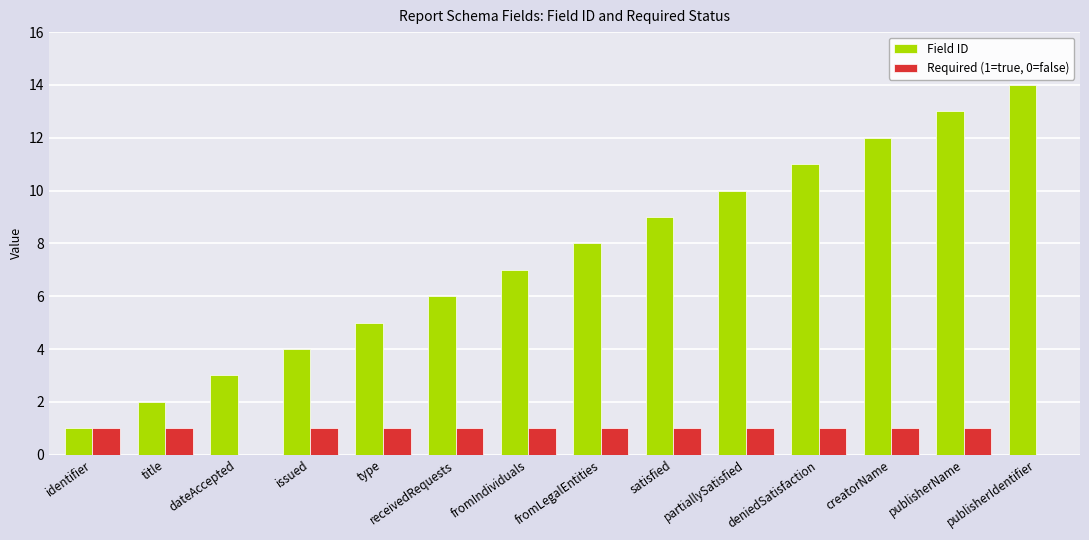

Which series has the largest total across all categories?

Field ID